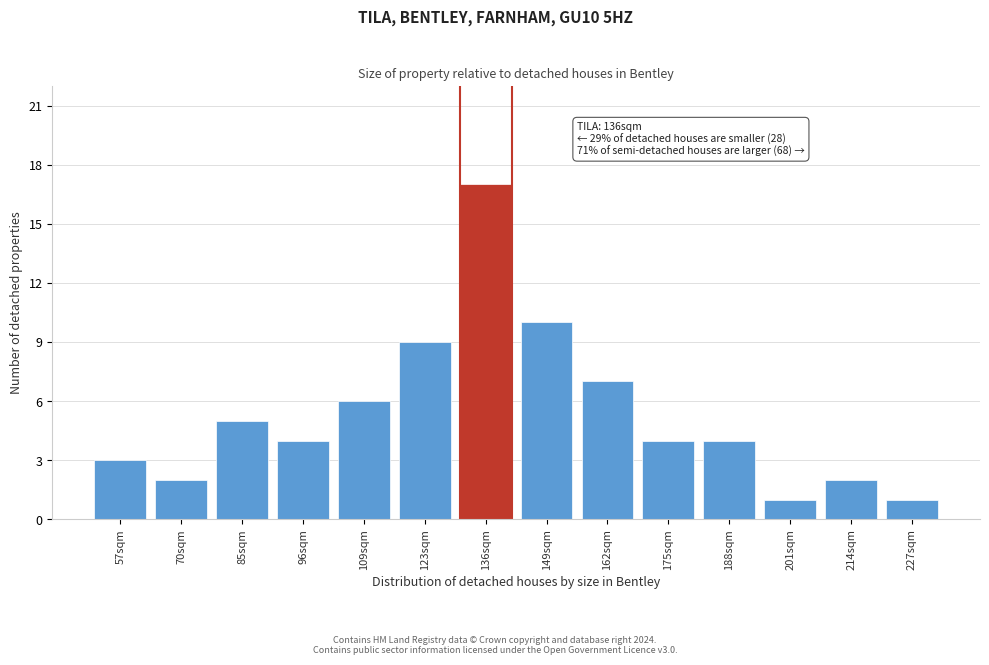

Reading left to right, what are all the values shown in this chart?

3	2	5	4	6	9	17	10	7	4	4	1	2	1